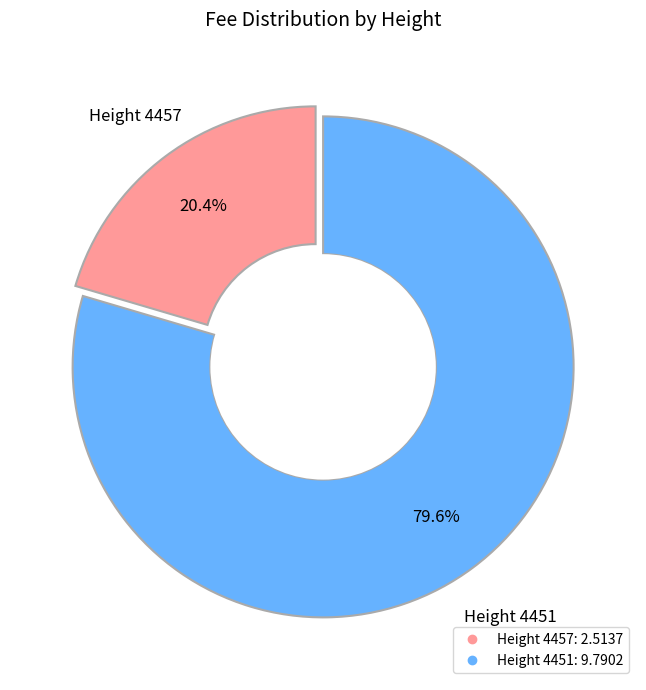

To the nearest percent, what is the difference between the 4451 and 4457 slice percentages?

59%